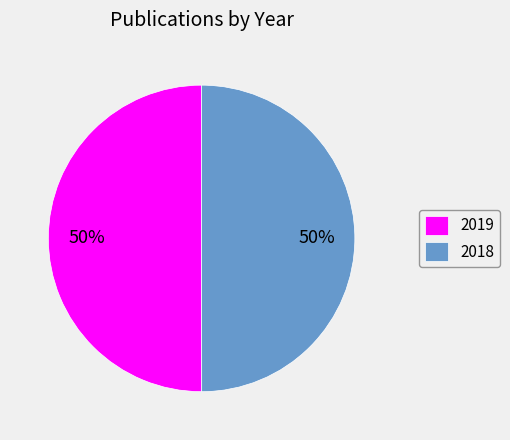

Combined, do 2019 and 2018 account for over 50%?

Yes